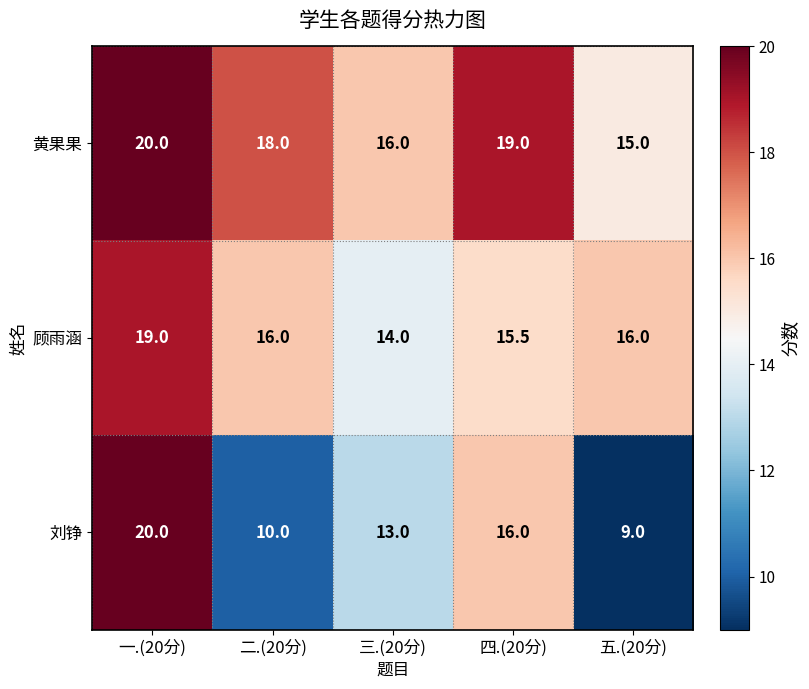

Which series has the largest range (max minus min)?

刘铮